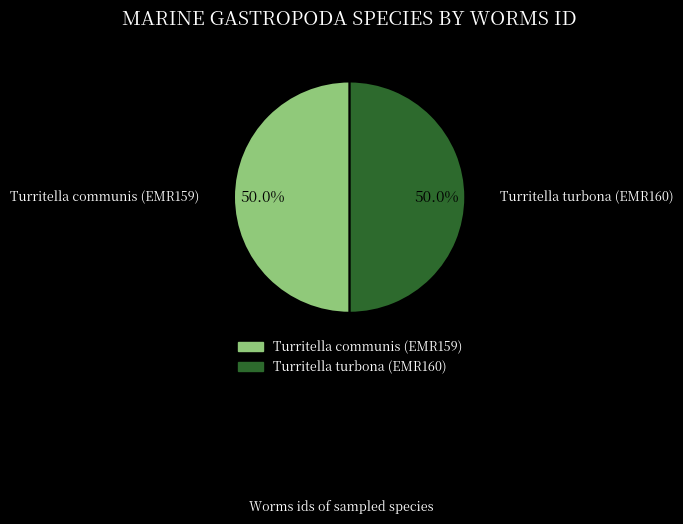

What percentage is NOT represented by Turritella turbona (EMR160)?

50.0%